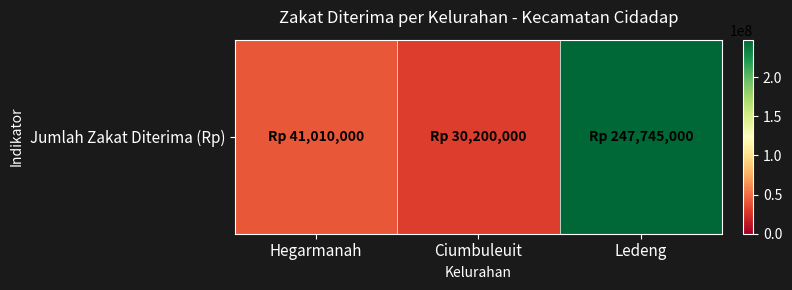

List the labels in order of value, smallest first.

Ciumbuleuit, Hegarmanah, Ledeng